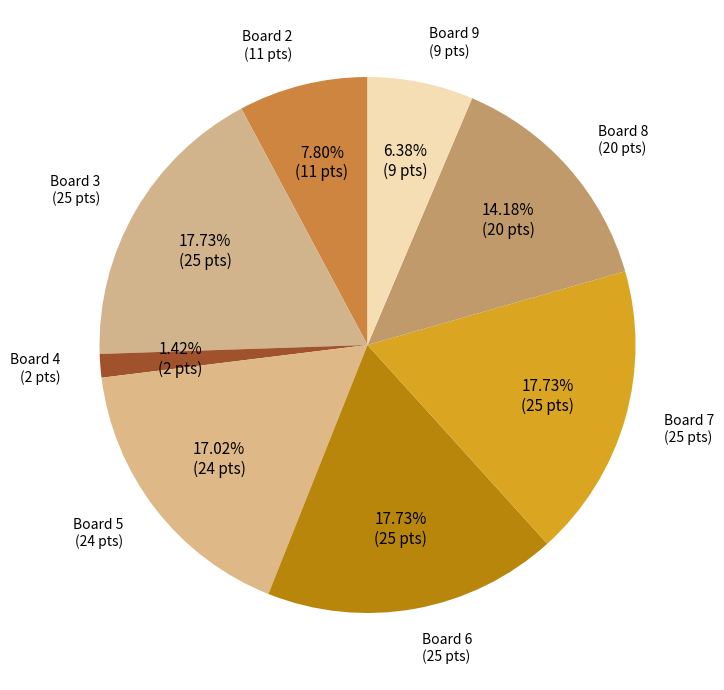

Does Board 8 represent more than half of the total?

No